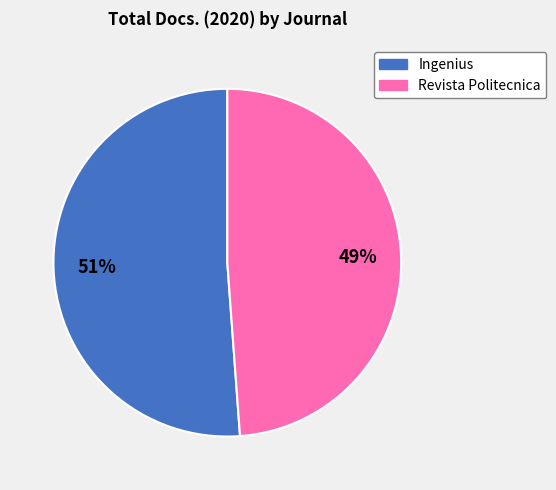

Is Ingenius the majority of the pie?

Yes